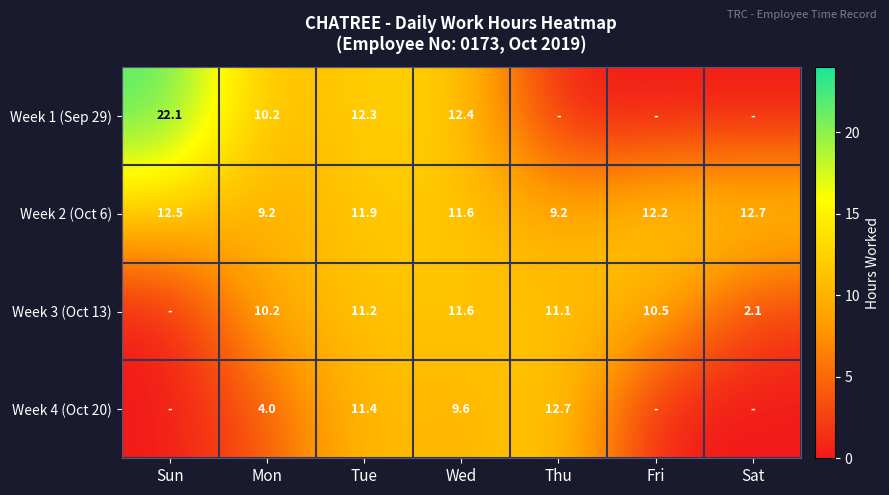

The Week 2 (Oct 6) series shows 12.7 at Sat. True or false?

True